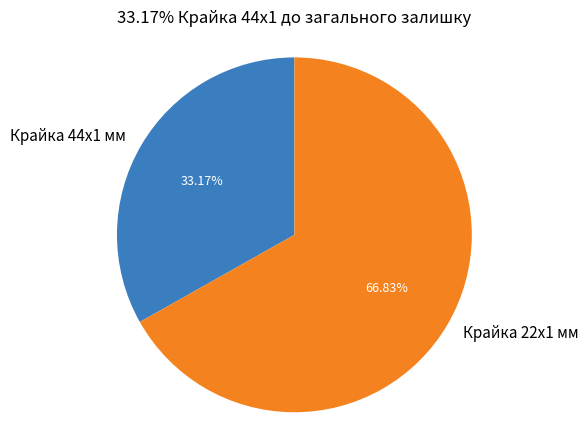

Is the sum of Крайка 22x1 мм and Крайка 44x1 мм greater than half?

Yes